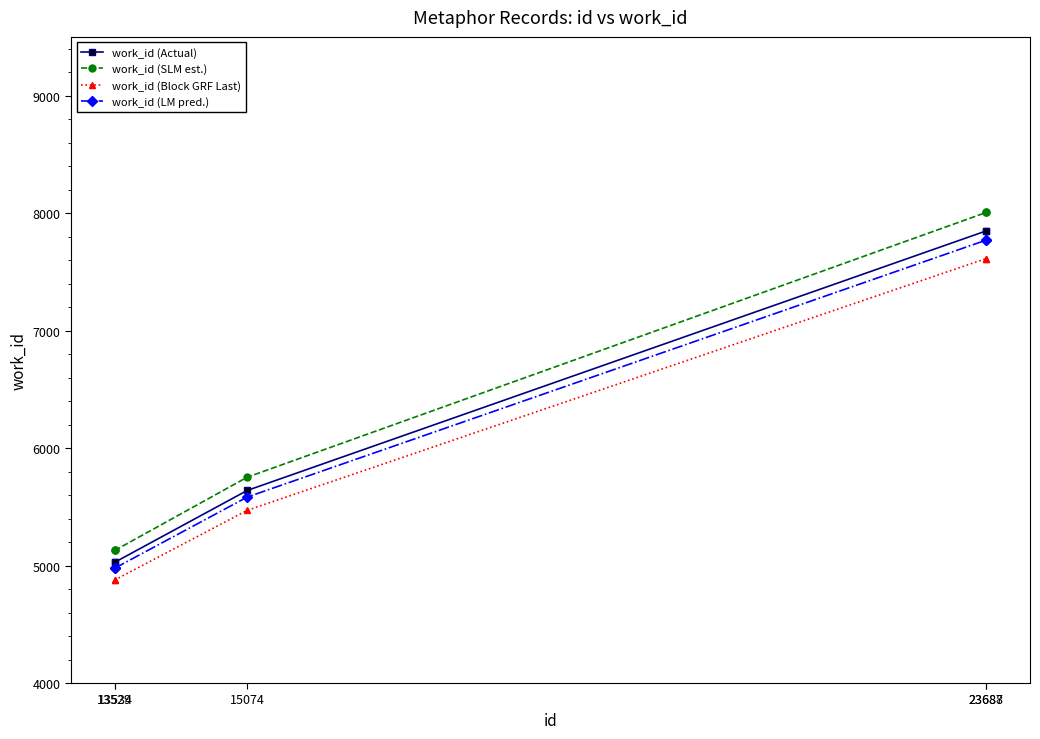

Is this an area chart (filled region under the line)?

No